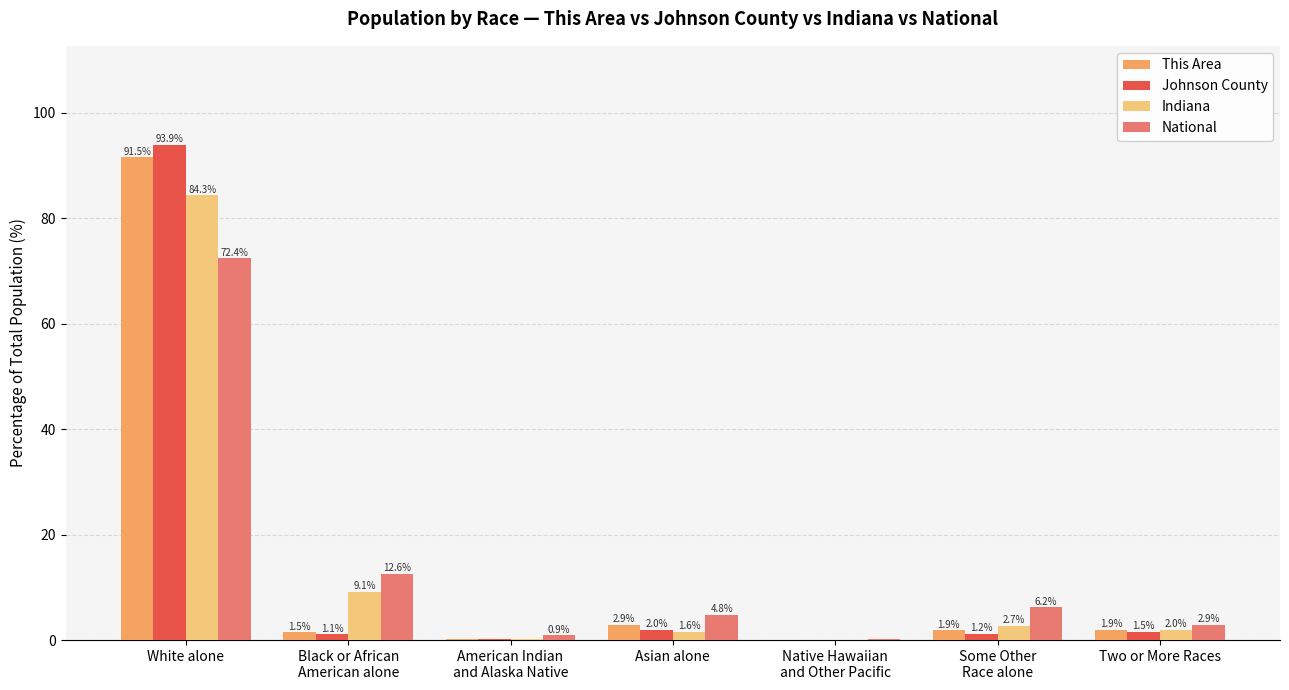

Are the bars grouped side by side (vs. stacked)?

Yes